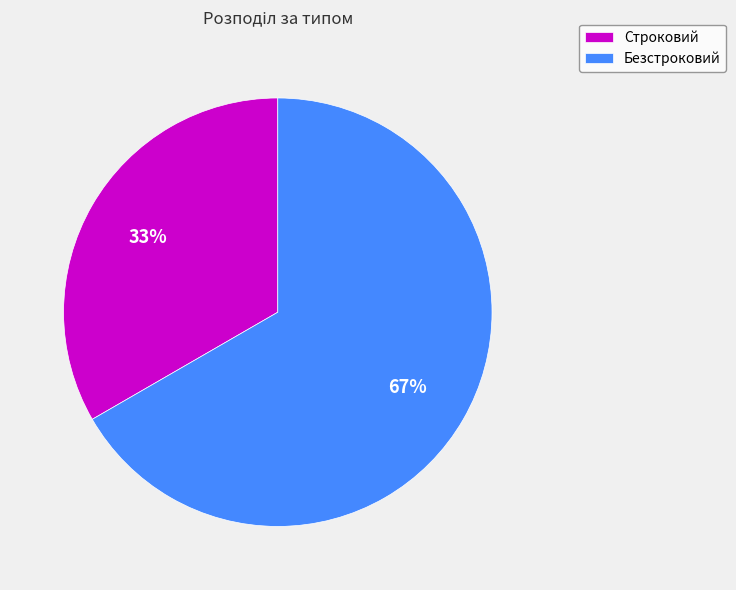

To the nearest percent, what portion does Безстроковий represent?

67%